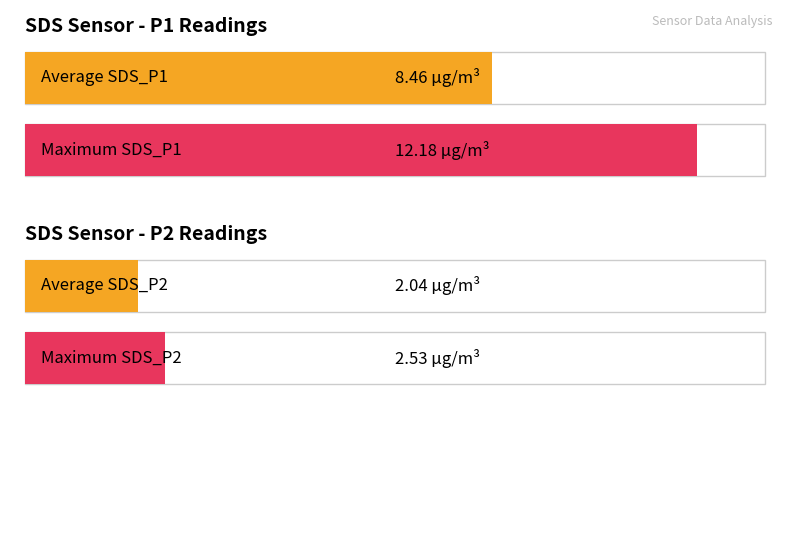

Is the value of Avg SDS_P1 at 00:14 greater than the value of Avg SDS_P2 at 00:02?

Yes